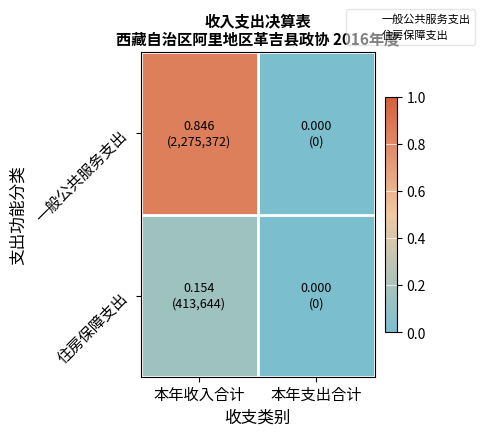

Which series changed the most between 本年收入合计 and 本年支出合计?

一般公共服务支出